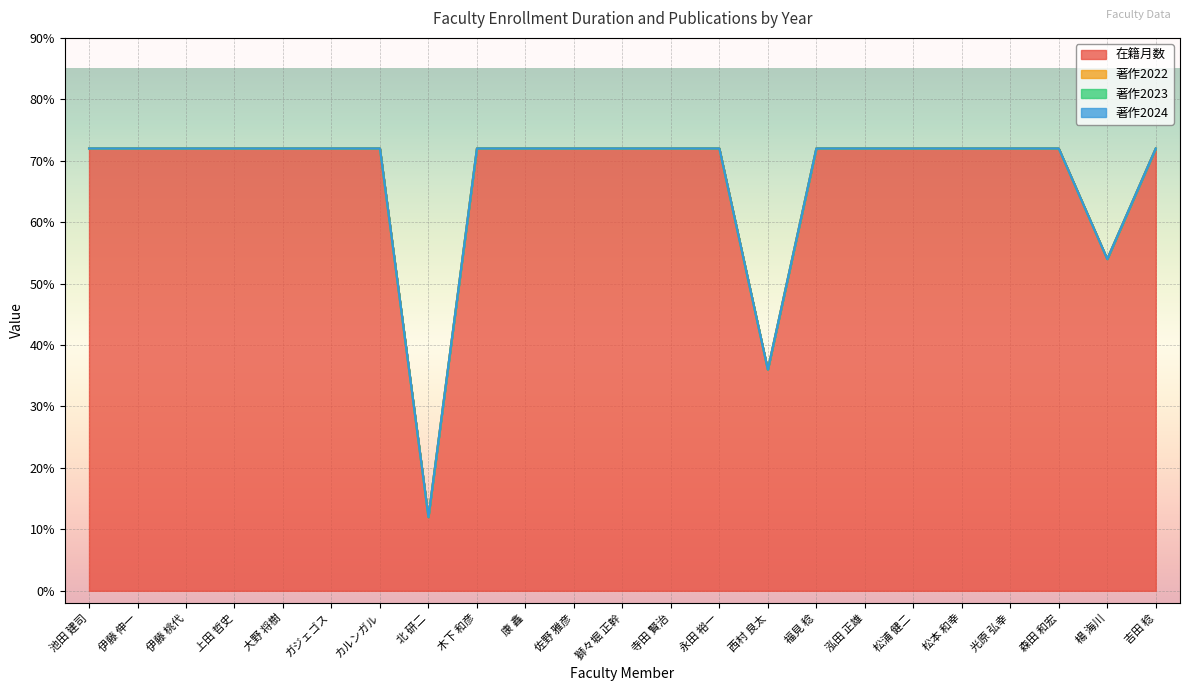

What value does the 在籍月数 series have at 松浦 健二?

72